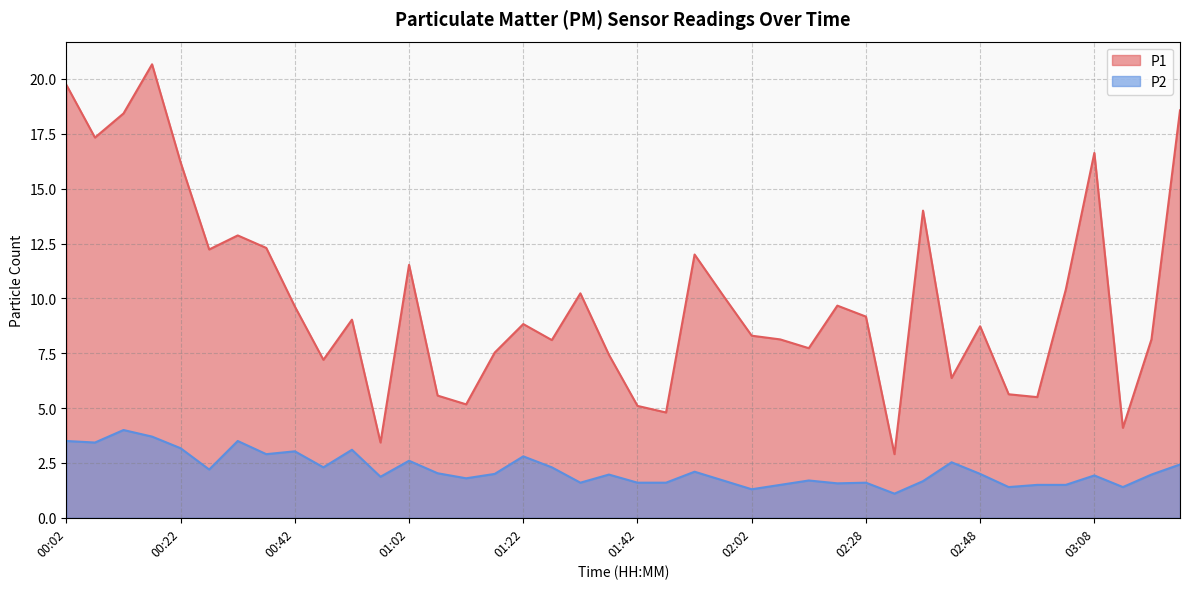

The P1 series shows 12.3 at 00:37. True or false?

True